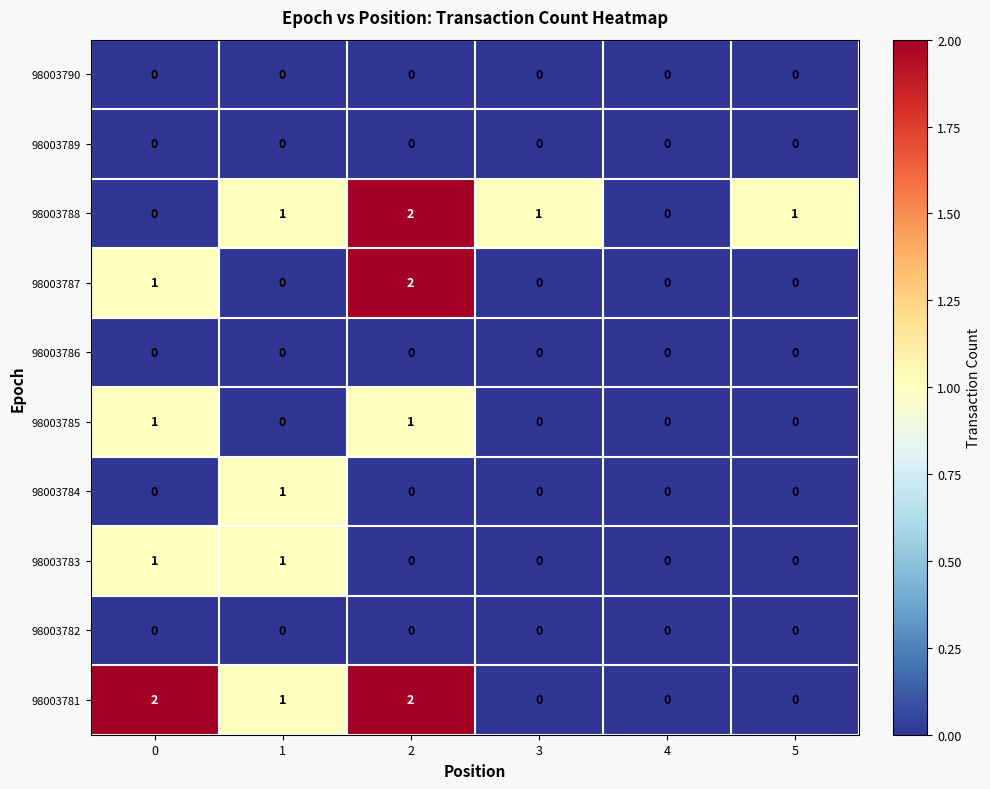

What is the sum of all 98003781 values?

5